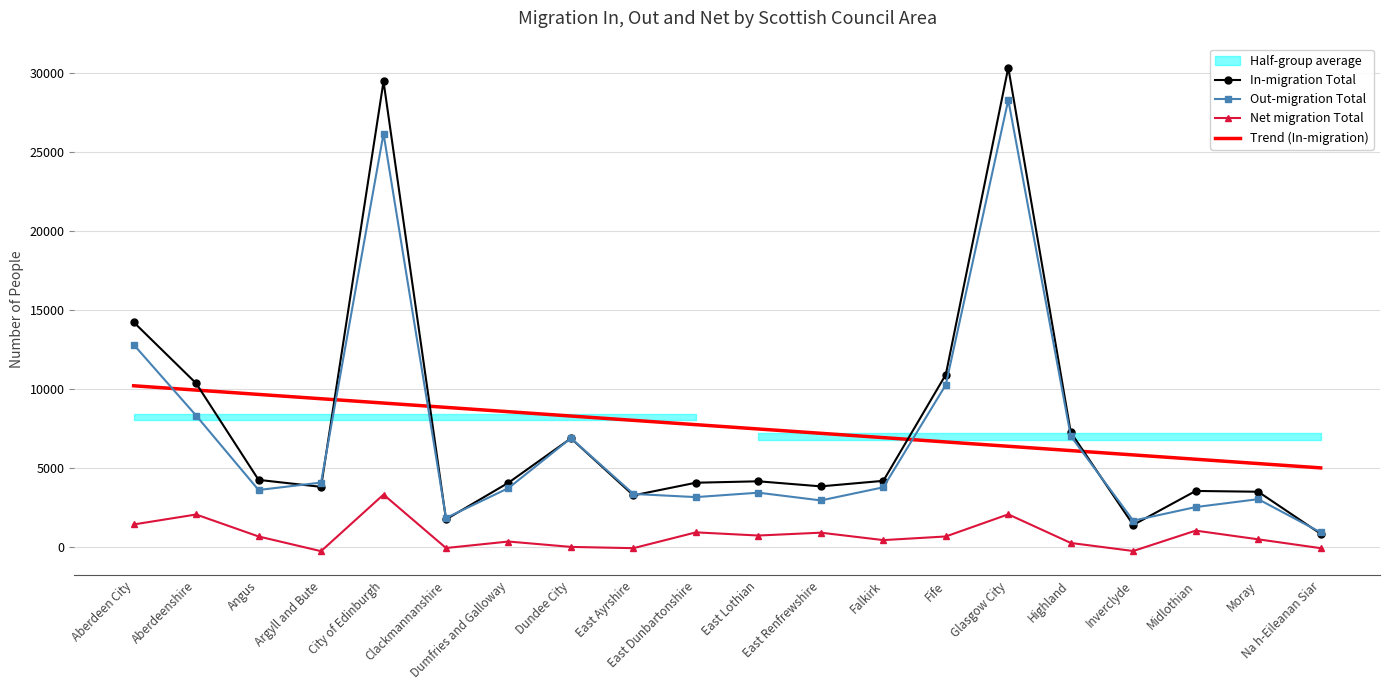

At which label does In-migration Total reach its peak?

Glasgow City